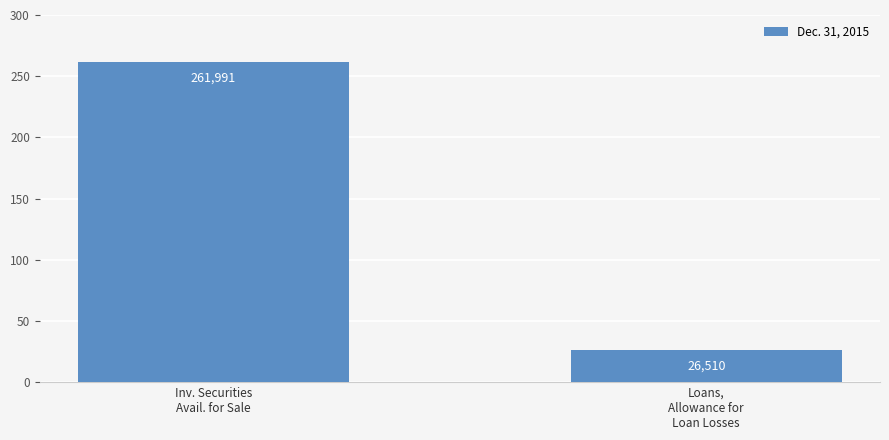

Where is the data nearest to the value 144250?

Loans,
Allowance for
Loan Losses